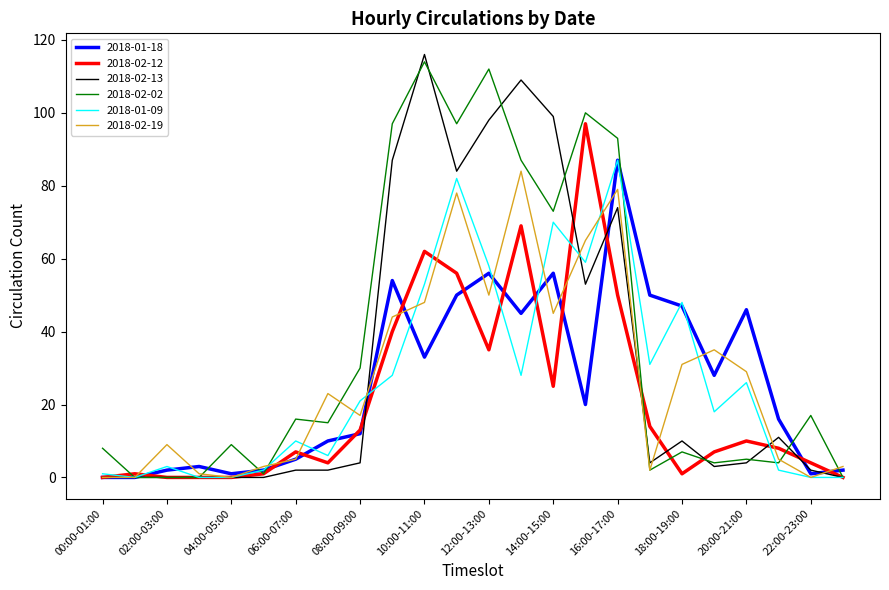

What is the greatest value displayed?

116